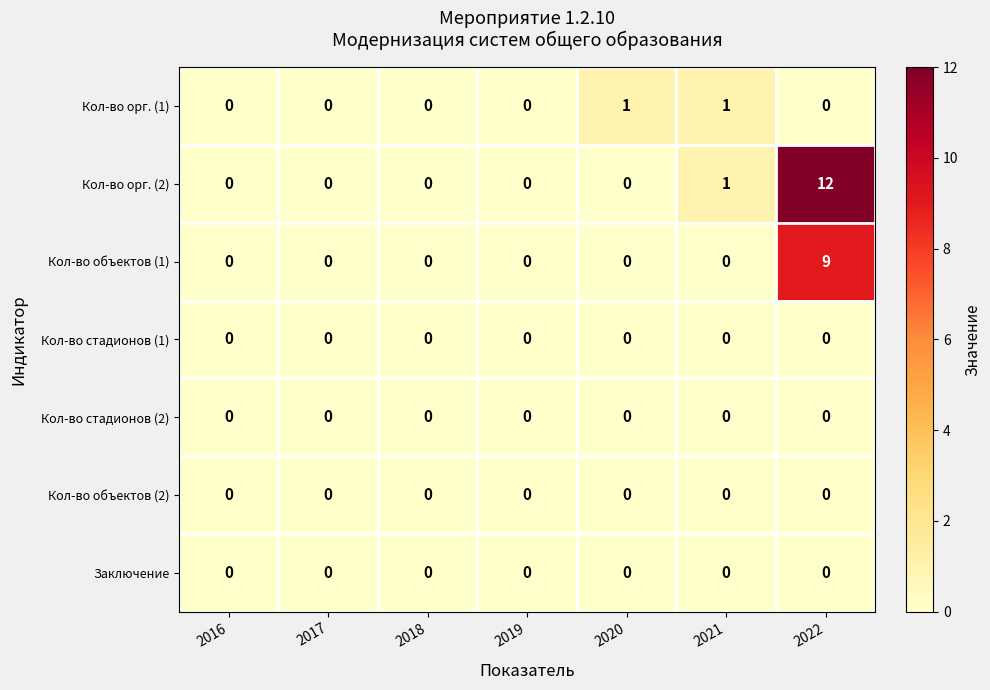

Is it true that Заключение equals 0 at 2019?

True